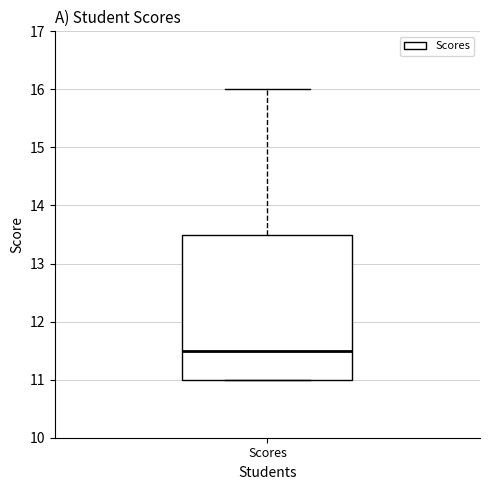

Transcribe this box plot: give where the median line is, the range the box spans, and where the two whiskers end, as read against the y-axis. The values are not printed on the chart, so give them approximately, as read against the axis.

median 11.5, box 11.0 to 13.5, whiskers 11.0 to 16.0